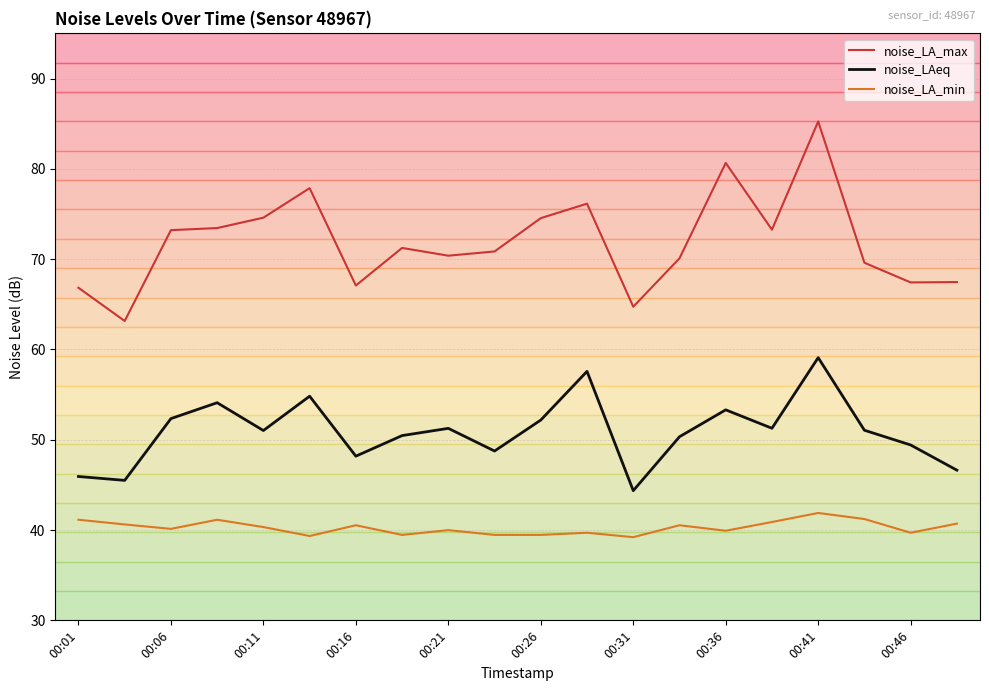

True or false: noise_LA_min and noise_LA_max intersect in this chart.

False